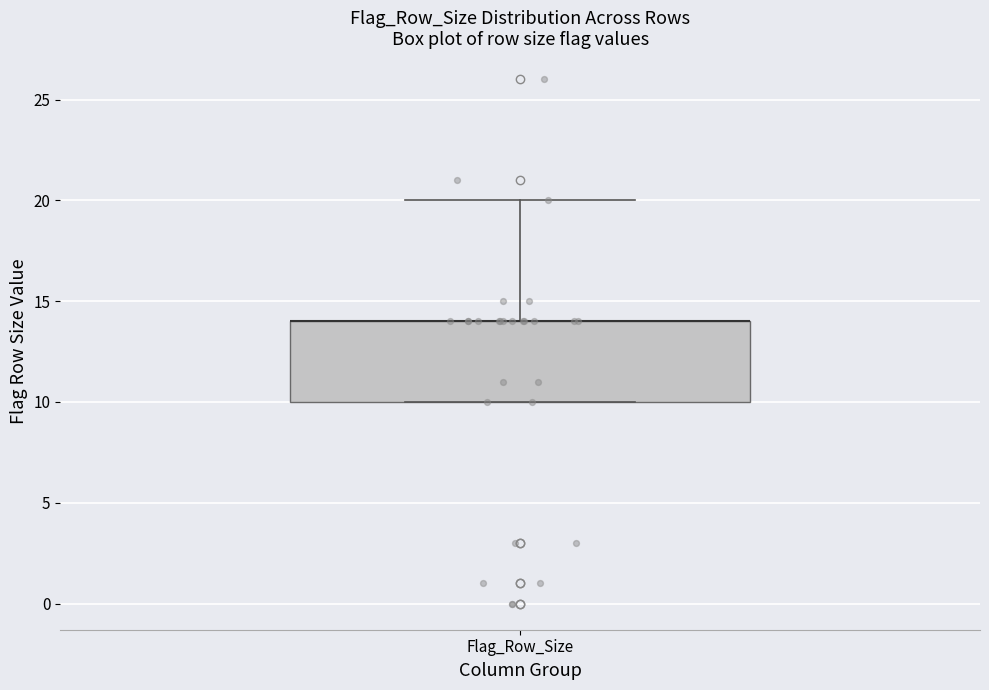

Read this box plot against the y-axis: the position of the median line, the range covered by the box, and the ends of both whiskers. The values are not printed on the chart, so give them approximately, as read against the axis.

median 14 (drawn on the box's upper edge), box 10 to 14, whiskers 10 to 20